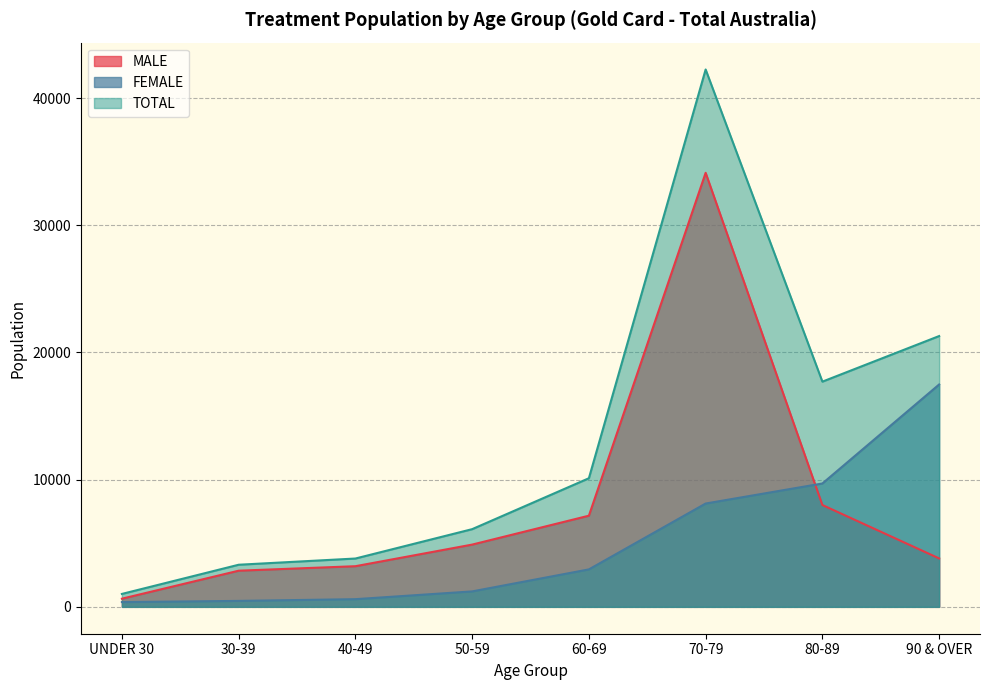

True or false: FEMALE has more than 0 points higher than both neighbors.

False